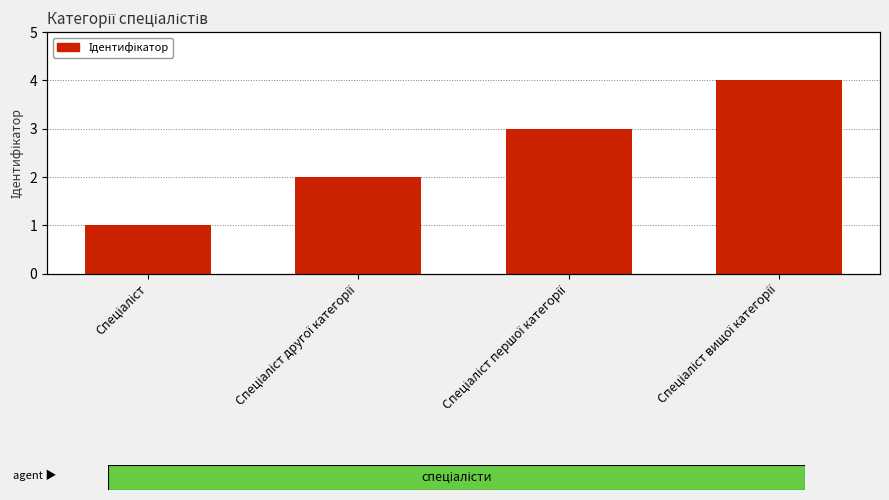

What position from the right is Спеціаліст першої категорії?

2